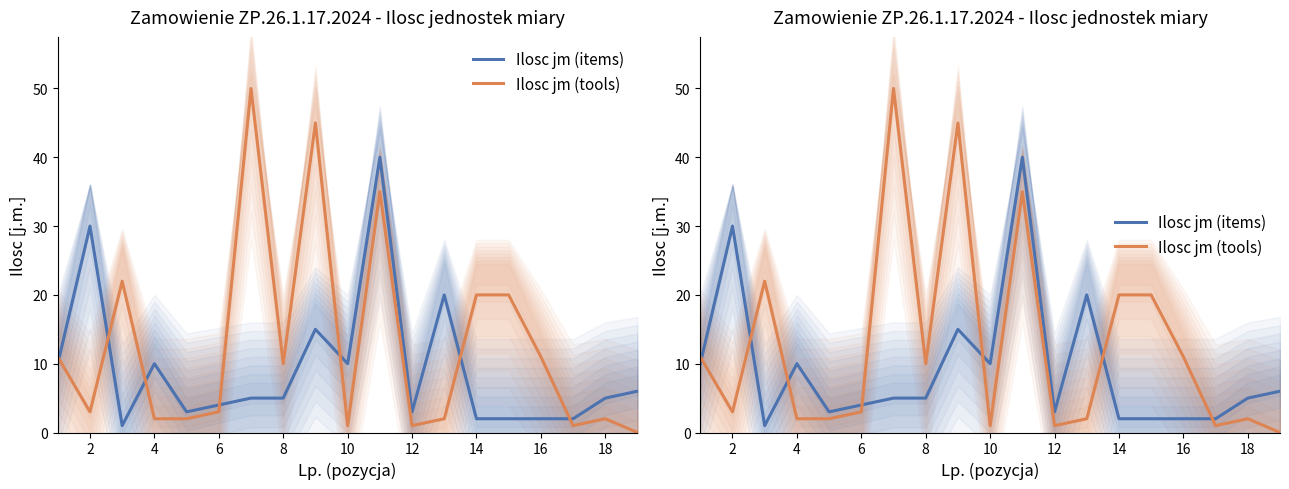

How many intersections are there between Ilosc jm (tools) and Ilosc jm (items)?

7